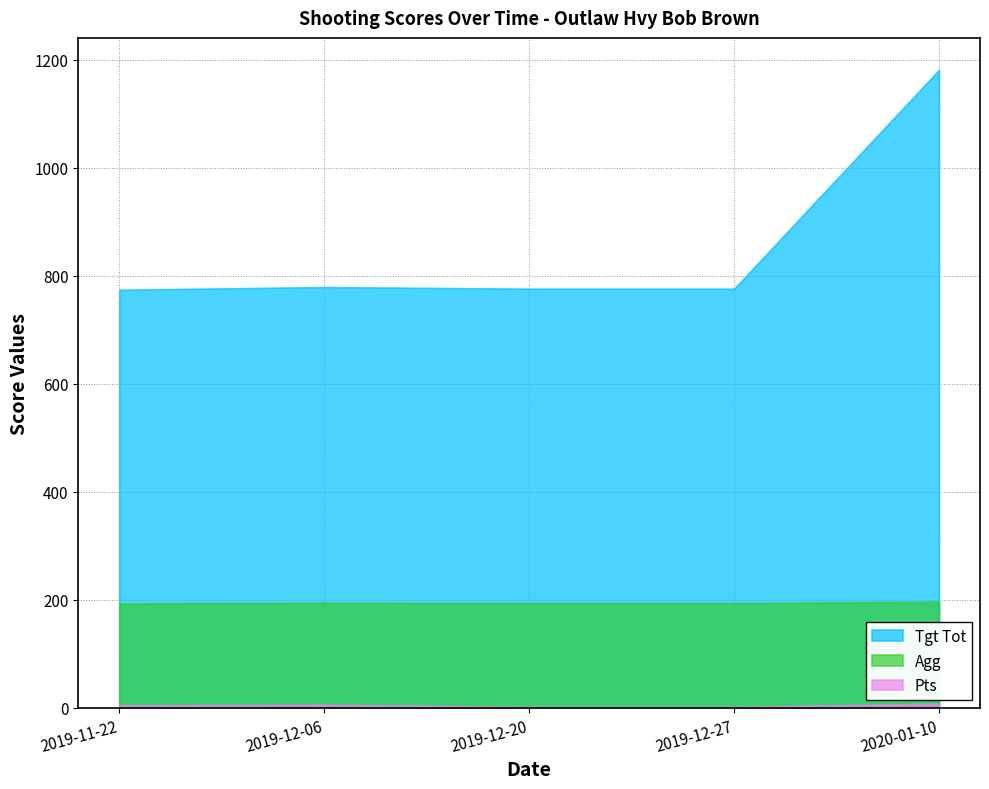

Reading left to right, transcribe all the data shown in this chart.

Tgt Tot: 774.0	779.0	776.0	776.0	1181.0
Agg: 193.5	194.8	194.0	194.0	196.8
Pts: 5.0	6.0	2.0	2.0	8.0